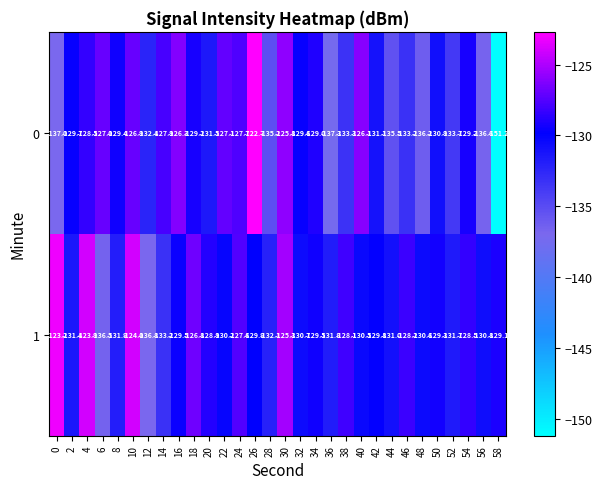

What is the sum of the 0 values at 54 and 50?

-260.1